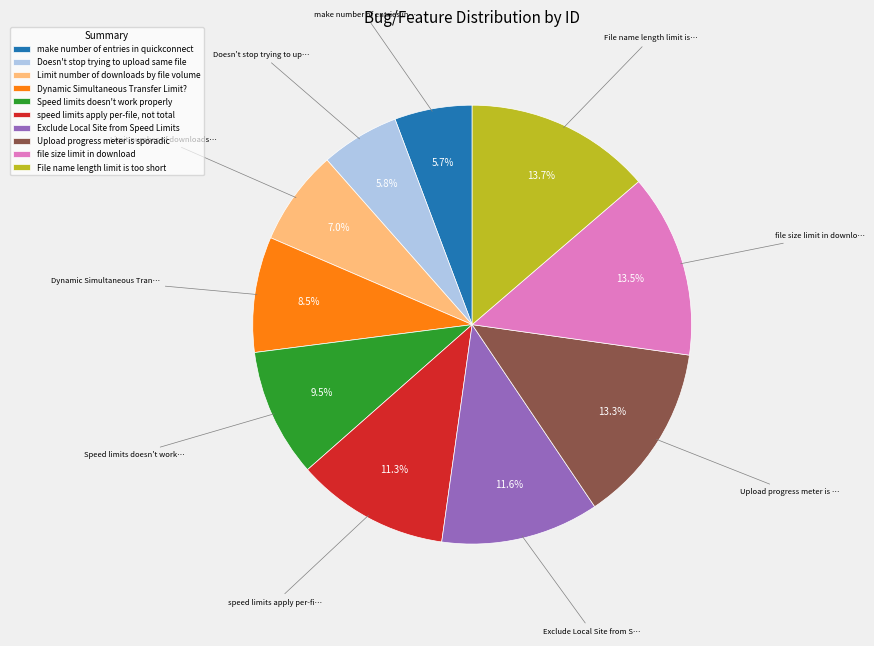

Do make number of entries in quickconnect and file size limit in download together represent more than half of the pie?

No